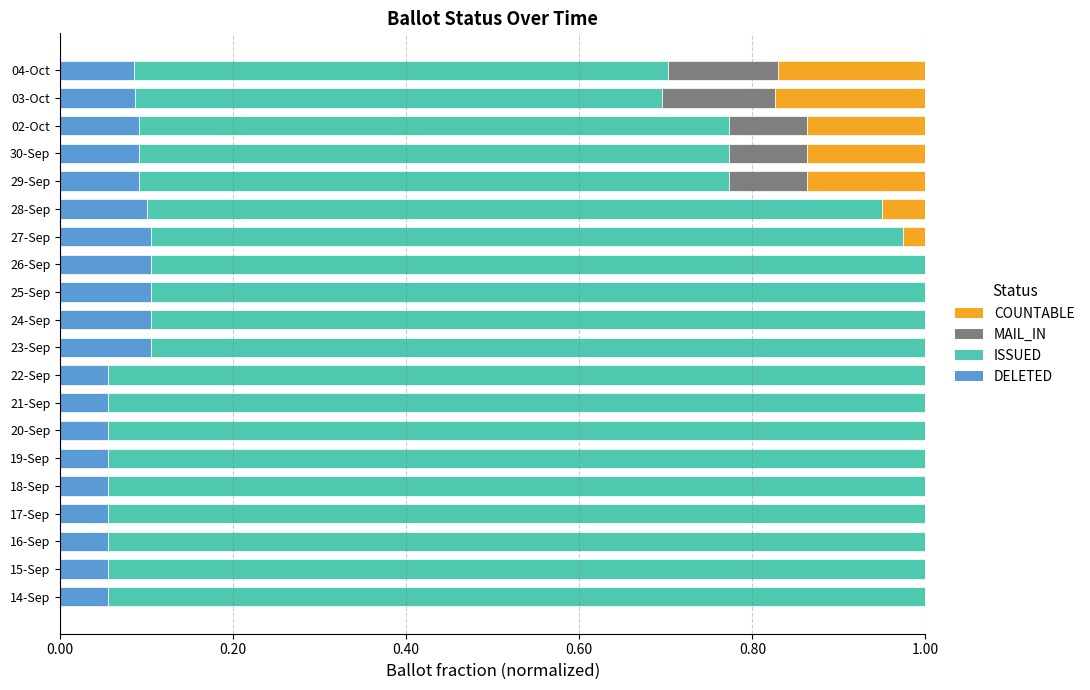

The value of DELETED at 19-Sep is 0.1. True or false?

True